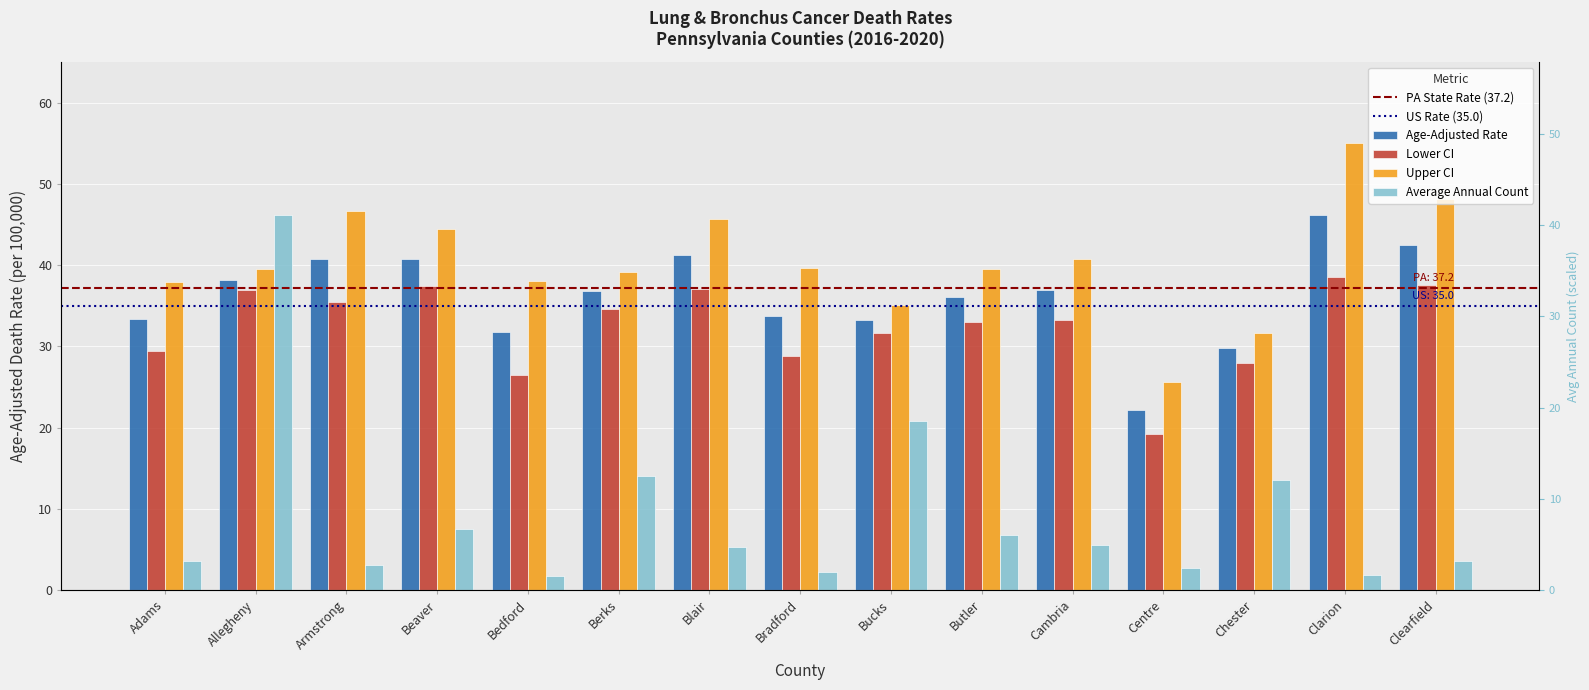

What position from the right is Bradford?

8